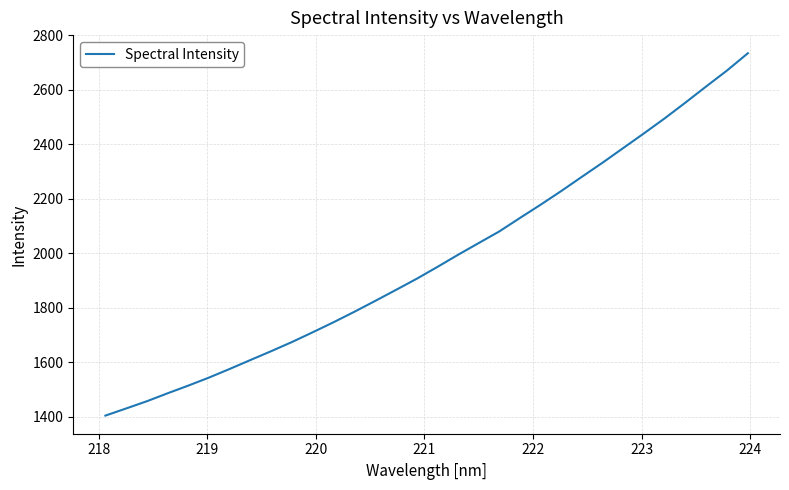

What is the minimum value shown in the chart?

1404.1